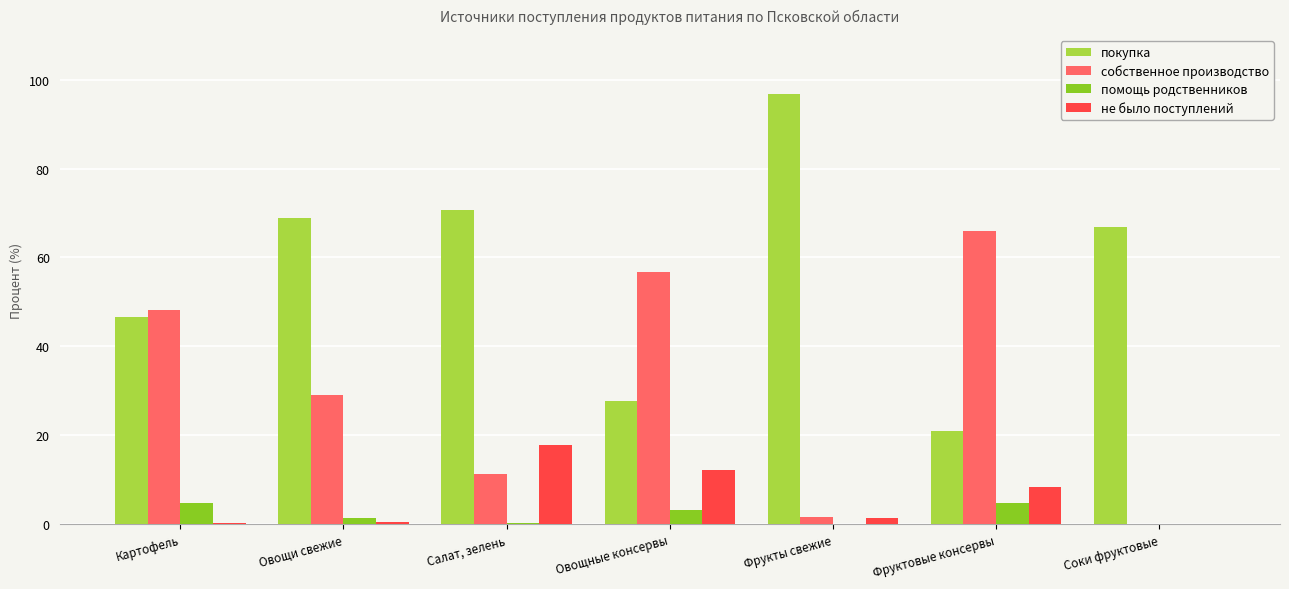

How many data points does each series have?

7